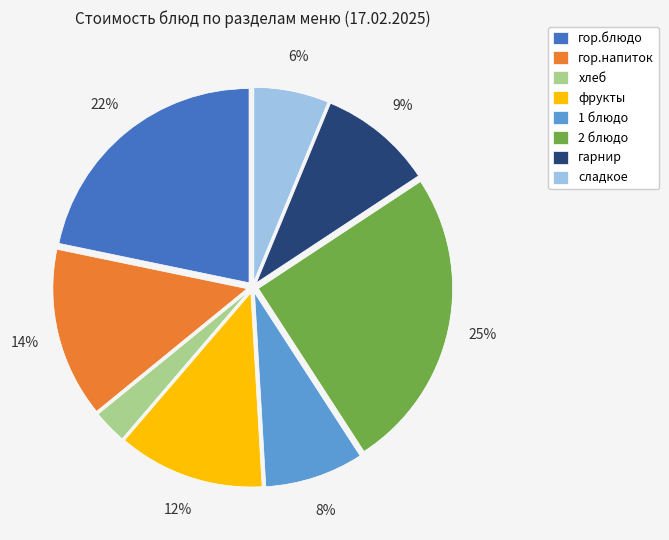

How many slices are in this pie chart?

8